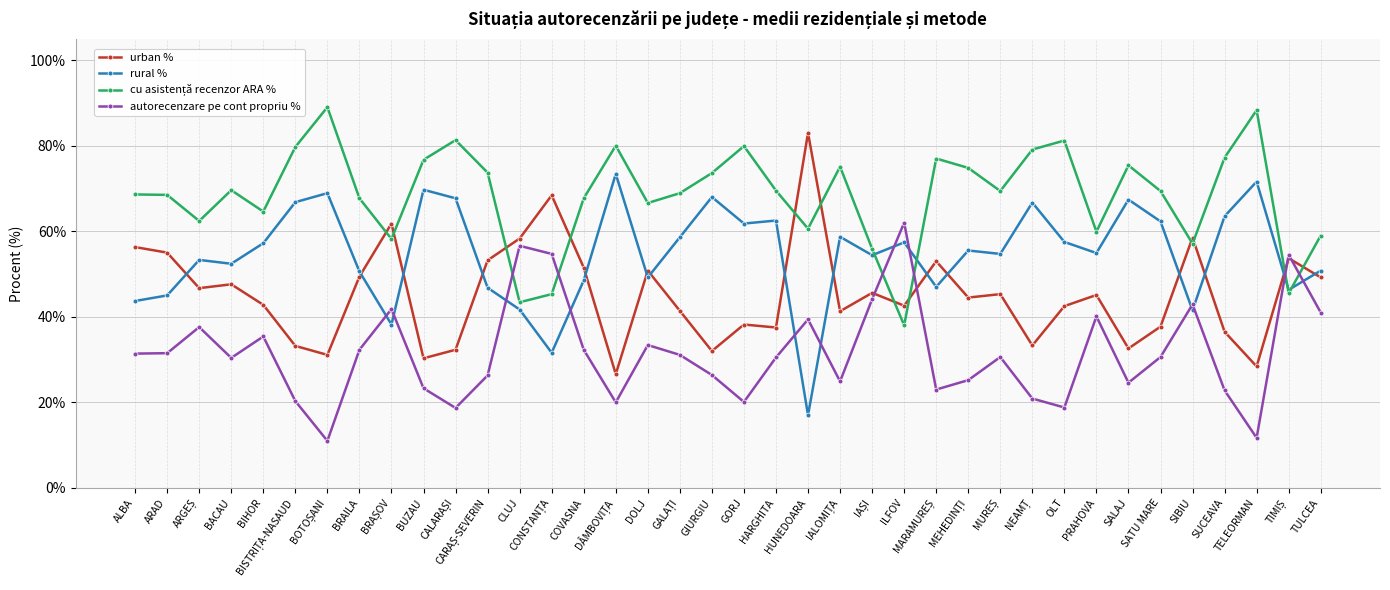

What is the maximum value shown in the chart?

89.0